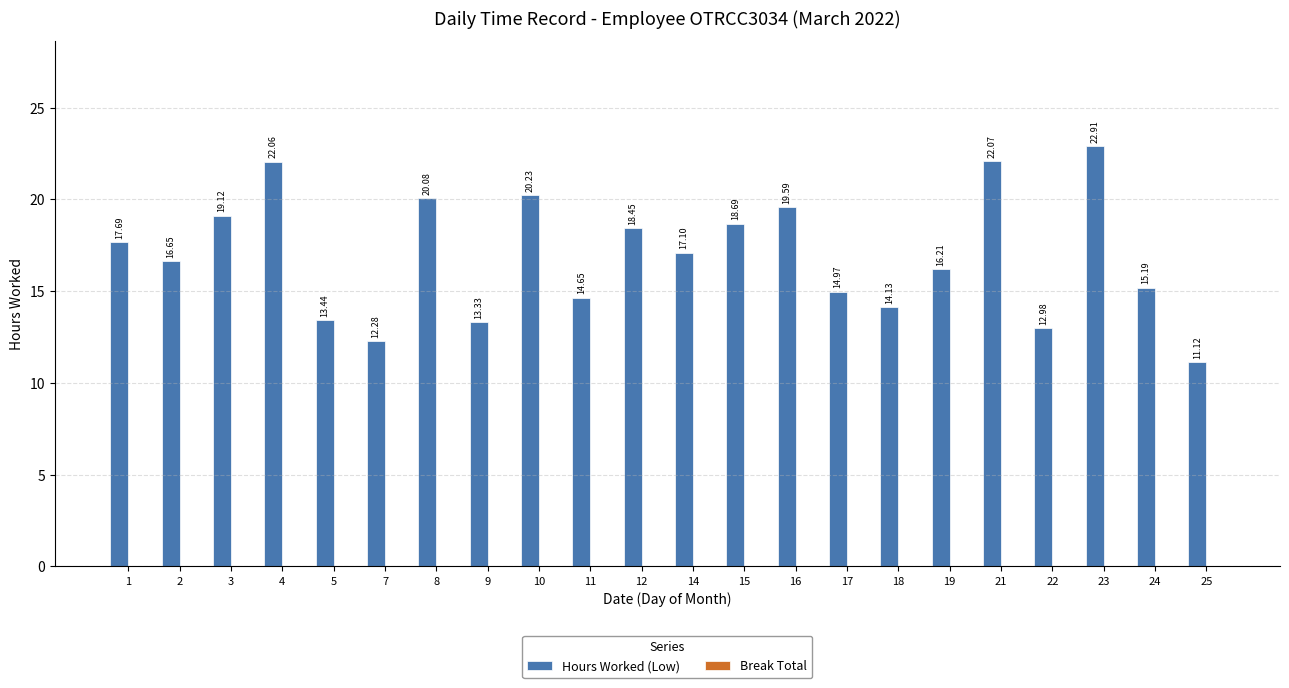

What is the change in value from 22 to 24?

+2.2